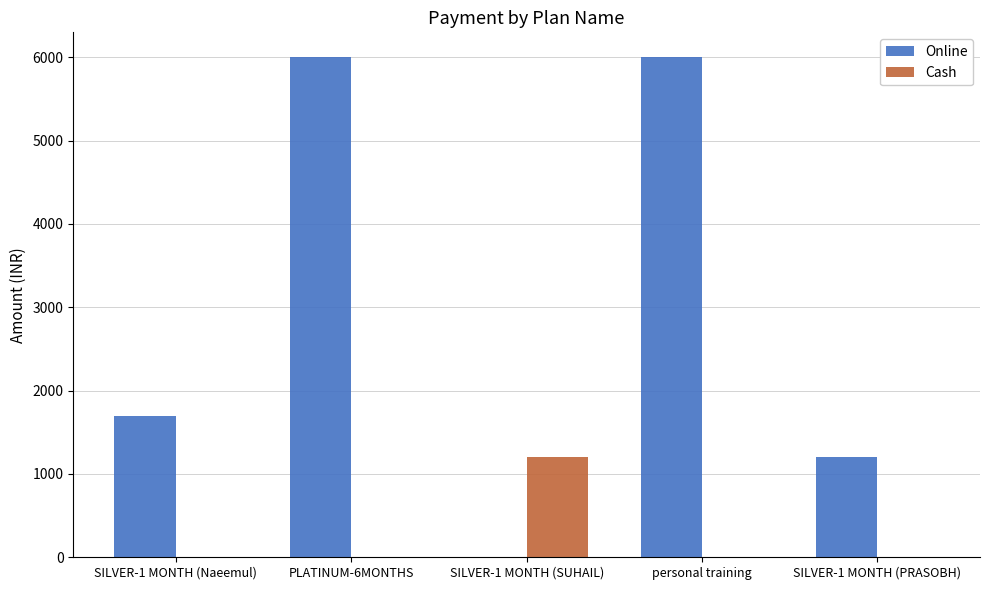

The Online series shows 1471 at PLATINUM-6MONTHS. True or false?

False